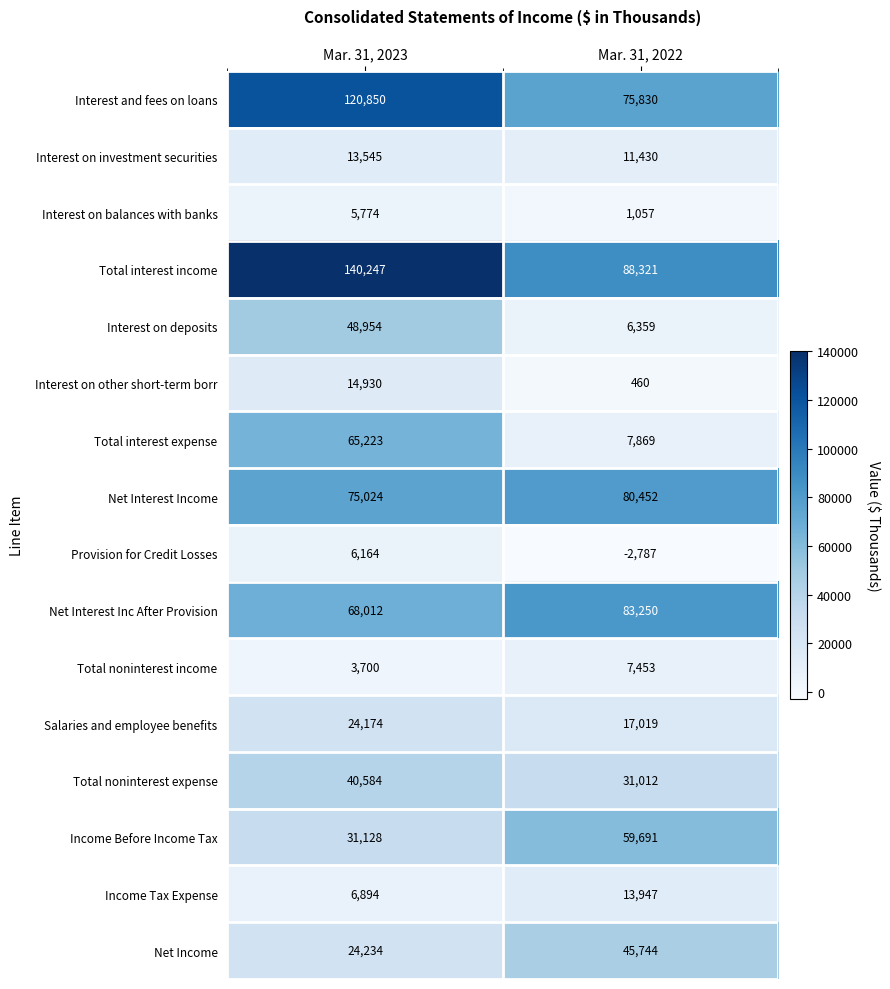

Is it true that Interest on deposits equals 77717 at Mar. 31, 2023?

False